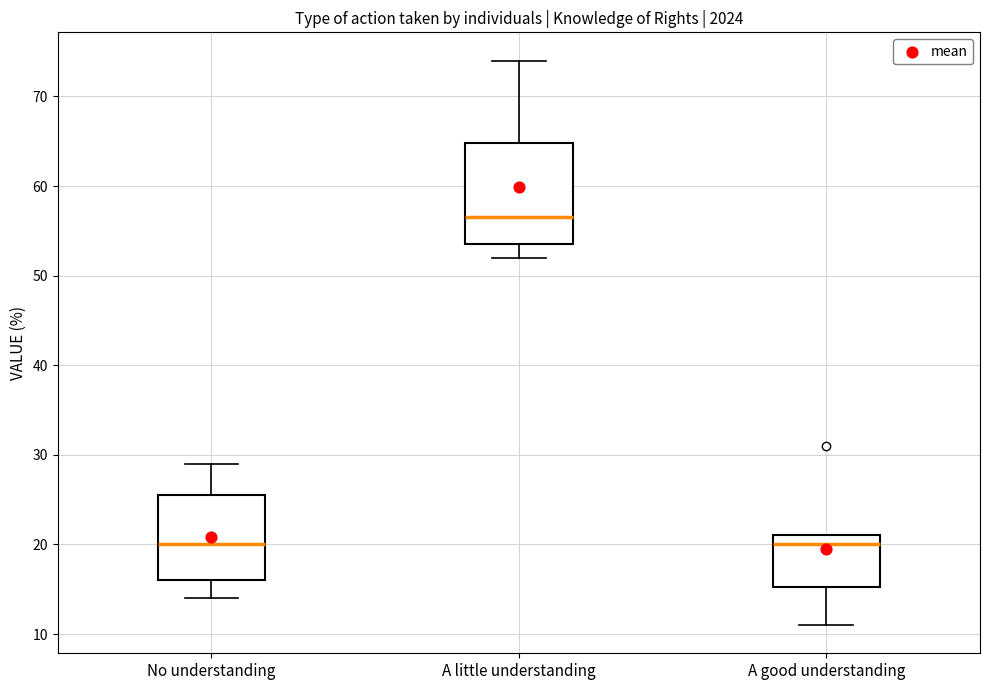

Reading left to right, transcribe this box plot: for each box, give where its median line is, the range the box spans, and where its two whiskers end, as read against the y-axis. The values are not printed on the chart, so give them approximately, as read against the axis.

No understanding: median 20, box 16 to 26, whiskers 14 to 29
A little understanding: median 57, box 54 to 65, whiskers 52 to 74
A good understanding: median 20, box 15 to 21, whiskers 11 to 21